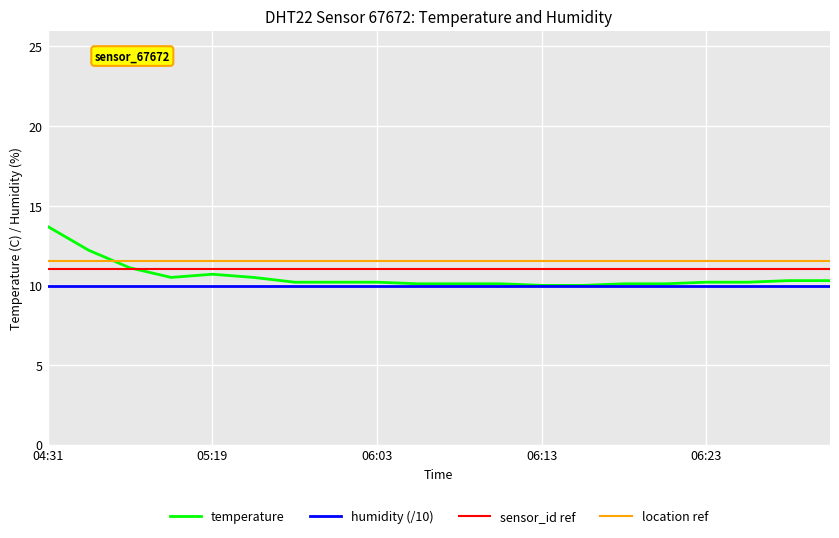

How many distinct data groups are displayed?

4